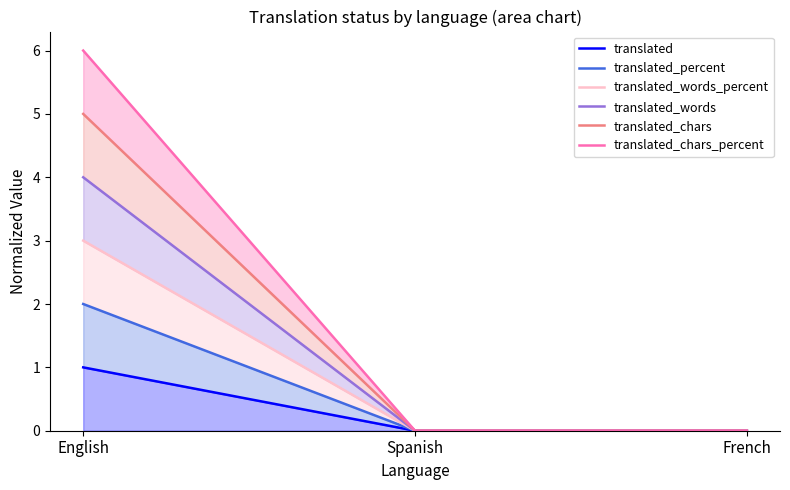

What is the label of the 3rd point from the right?

English